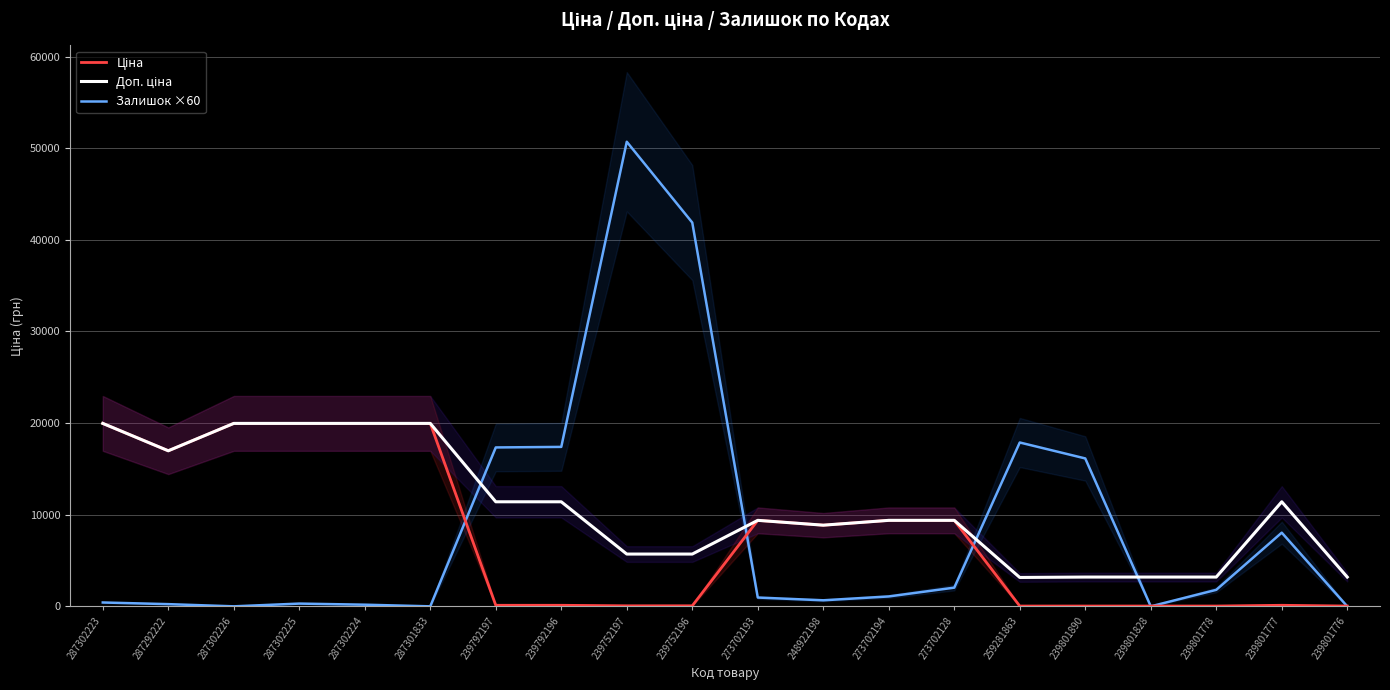

How many interior local valleys does the Залишок ×60 series have?

4